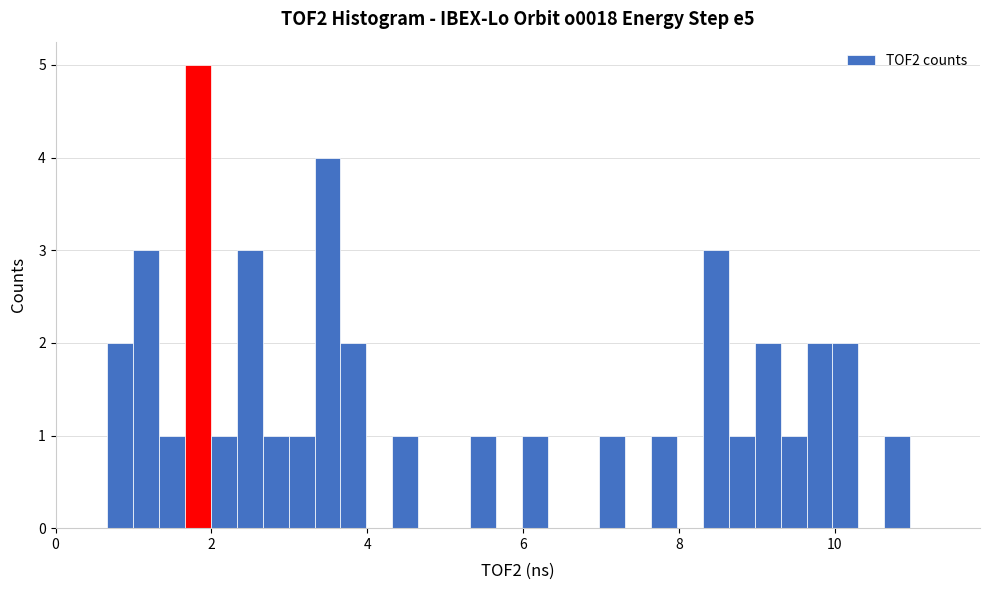

Around what value on the x-axis is the tallest bar? Give the approximate position of its centre, as read against the axis.

1.8